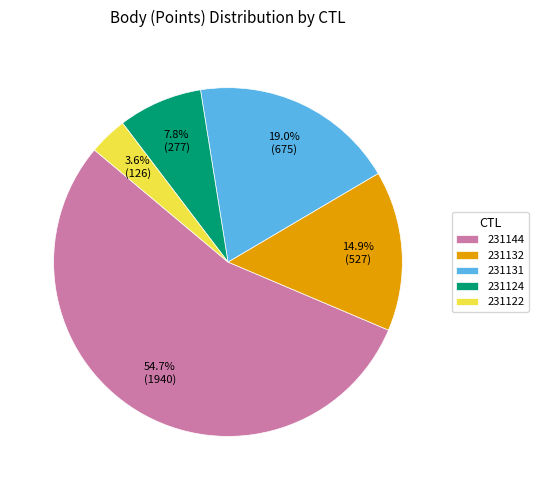

What is the largest slice in the pie chart?

231144